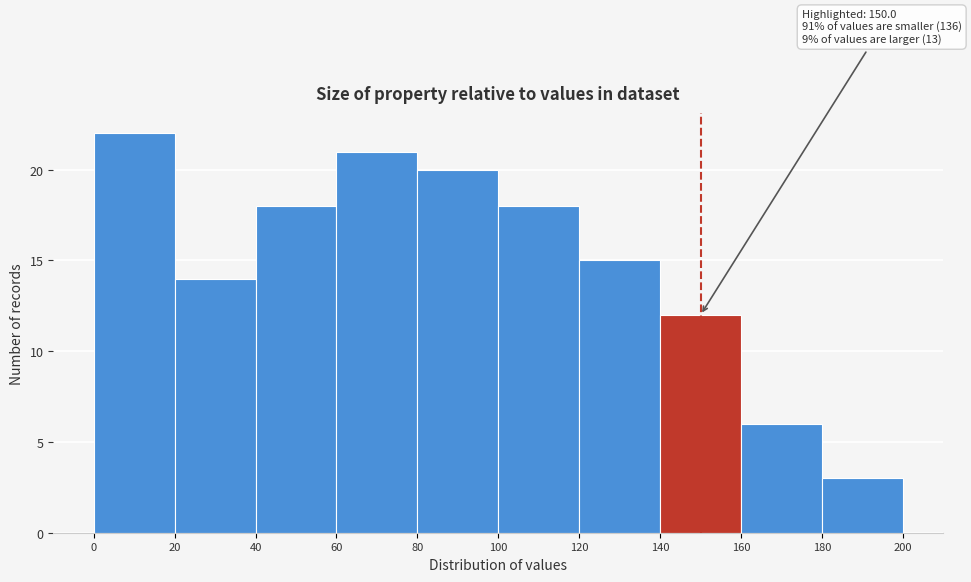

Over which range of the x-axis is the bar tallest?

0 to 20